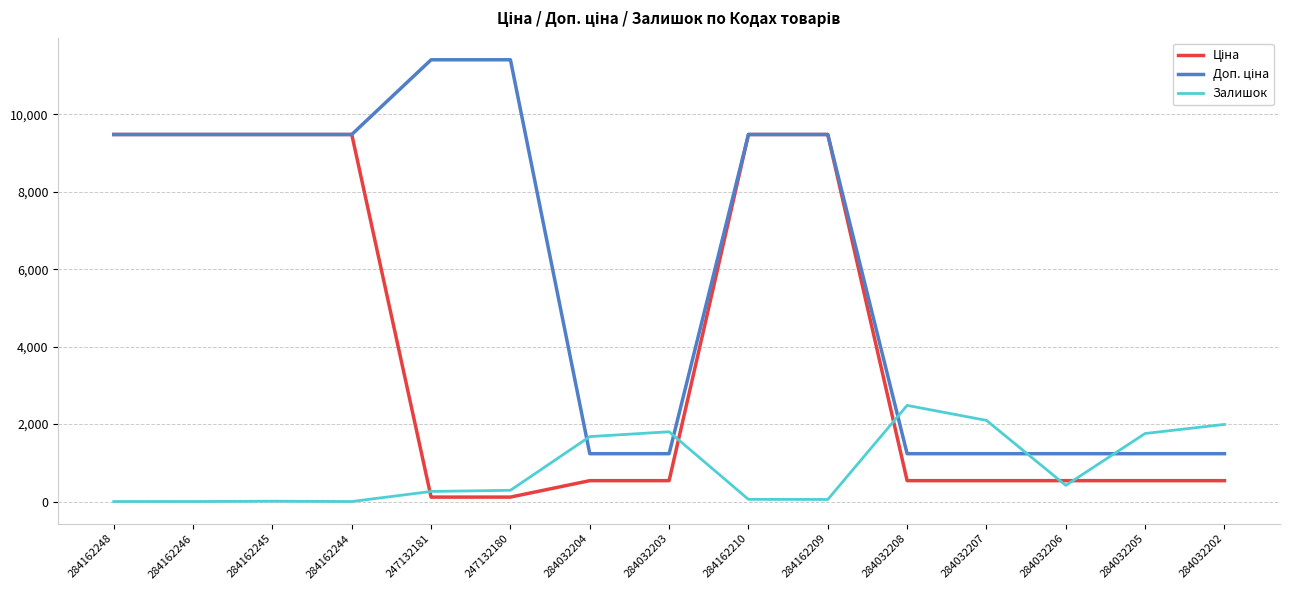

What is the maximum value shown in the chart?

11410.0